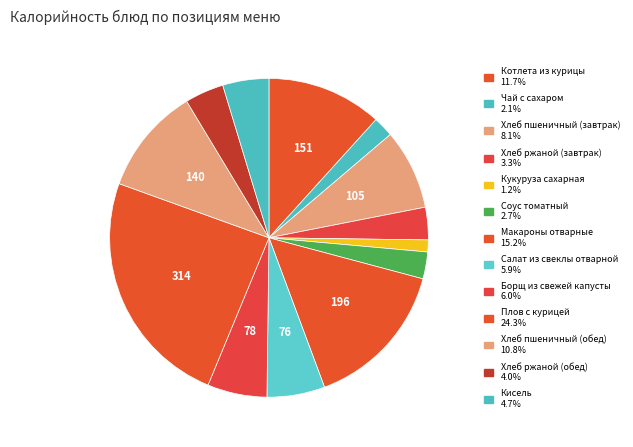

How many slices are in this pie chart?

13